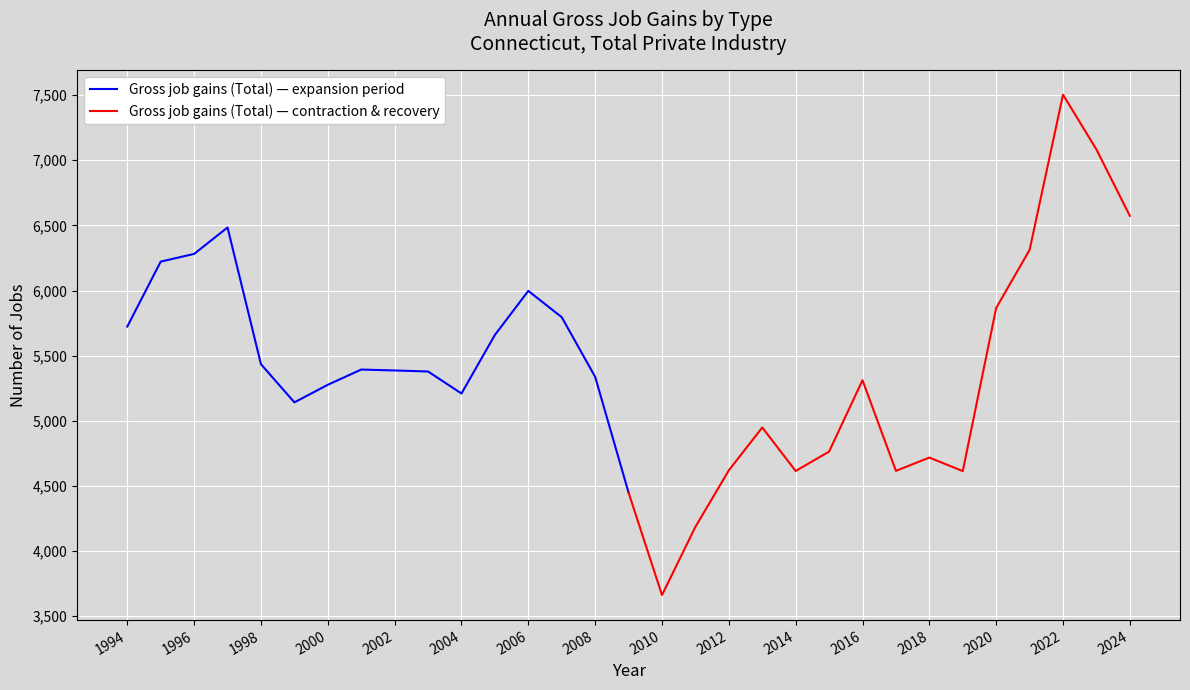

What is the average value of the Gross job gains (Total) — contraction & recovery series?

5240